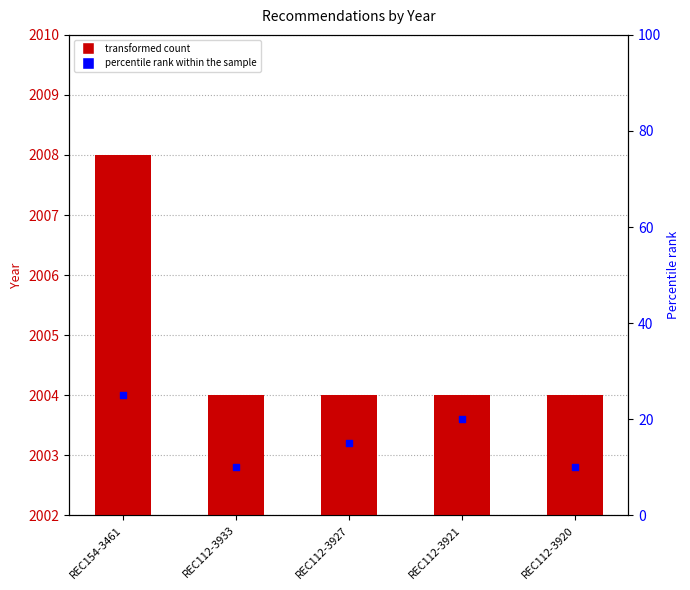

Which series reaches the minimum Y coordinate?

percentile rank within the sample